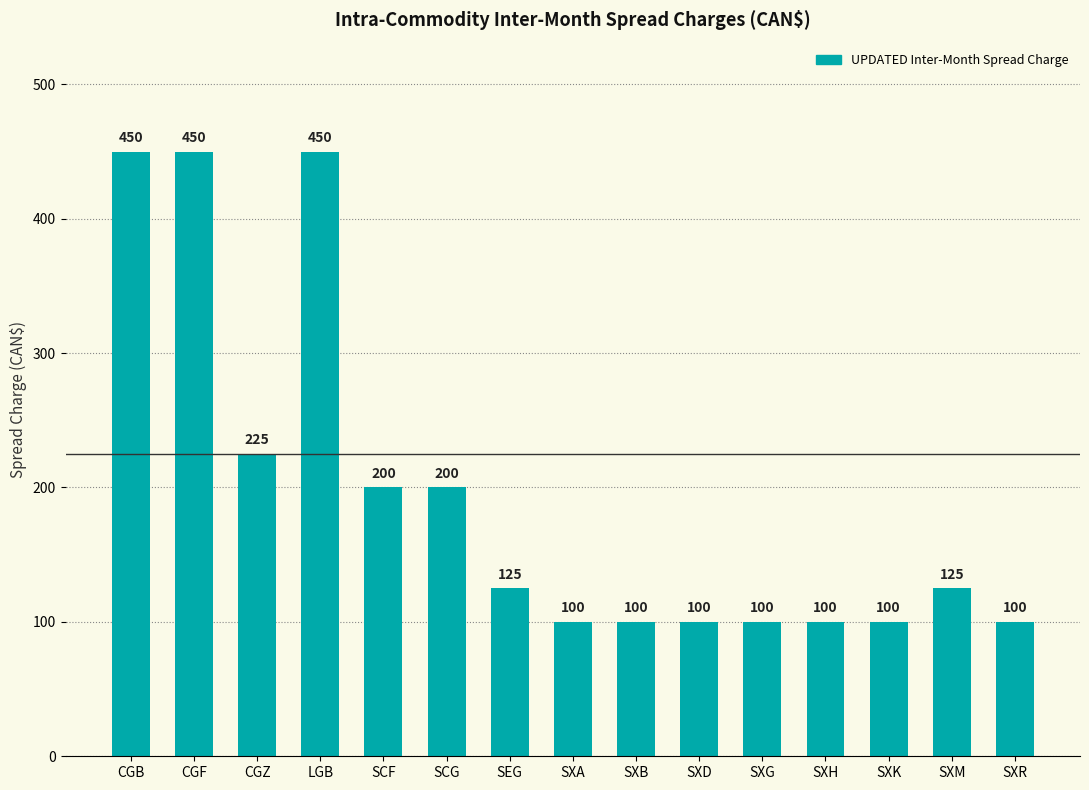

What is the minimum value shown in the chart?

100